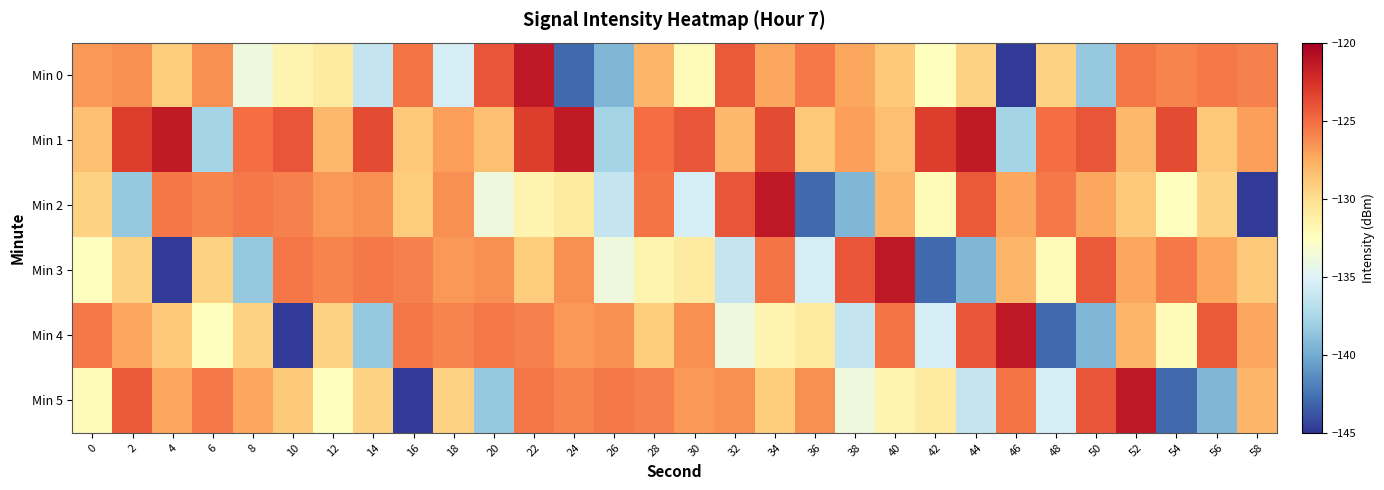

How many data points does each series have?

30